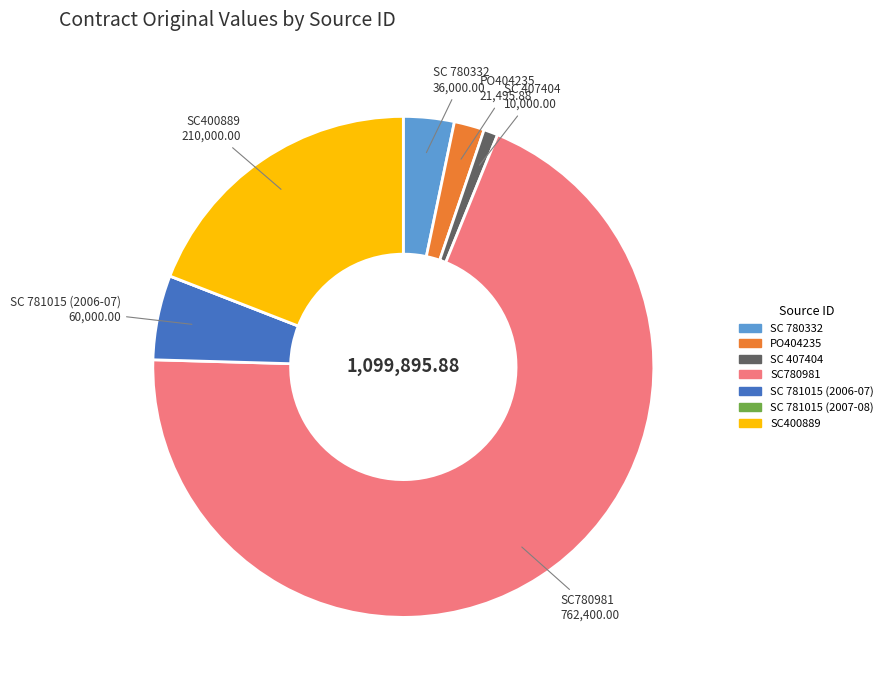

Which slice represents more than half of the pie?

SC780981